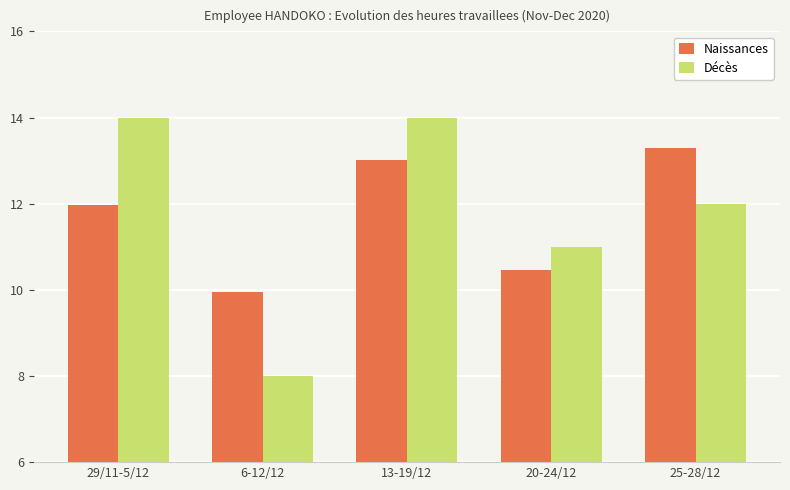

Which series has the largest range (max minus min)?

Décès